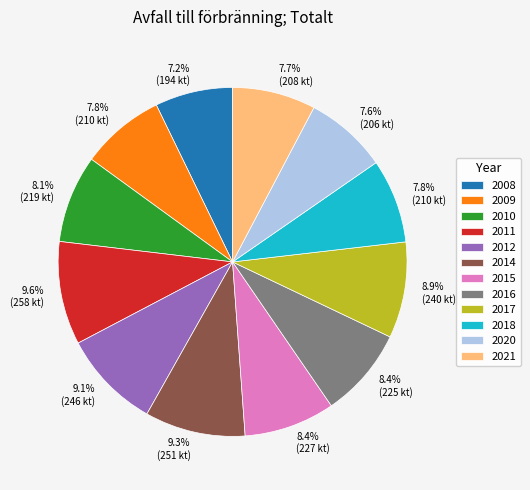

How many segments does this pie chart have?

12